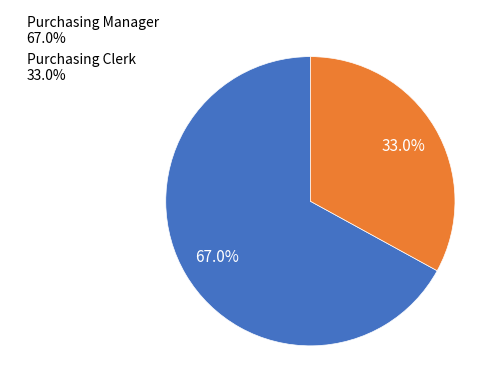

To the nearest percent, what percentage of the pie is Purchasing Manager?

67%